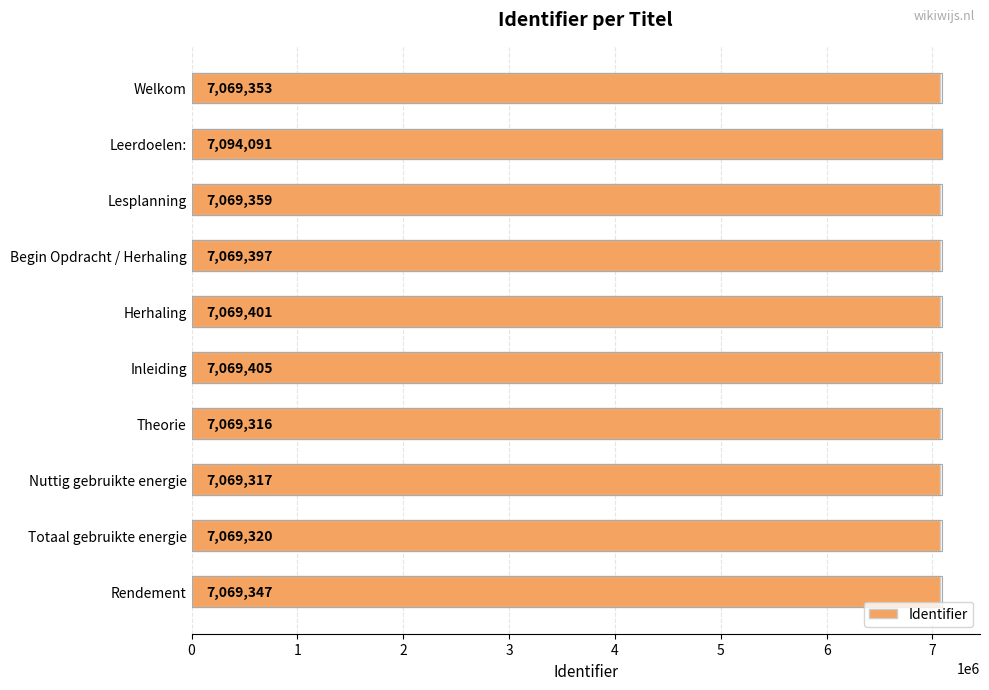

Reading top to bottom, list all the values displayed in this chart.

Welkom=7069353	Leerdoelen:=7094091	Lesplanning=7069359	Begin Opdracht / Herhaling=7069397	Herhaling=7069401	Inleiding=7069405	Theorie=7069316	Nuttig gebruikte energie=7069317	Totaal gebruikte energie=7069320	Rendement=7069347